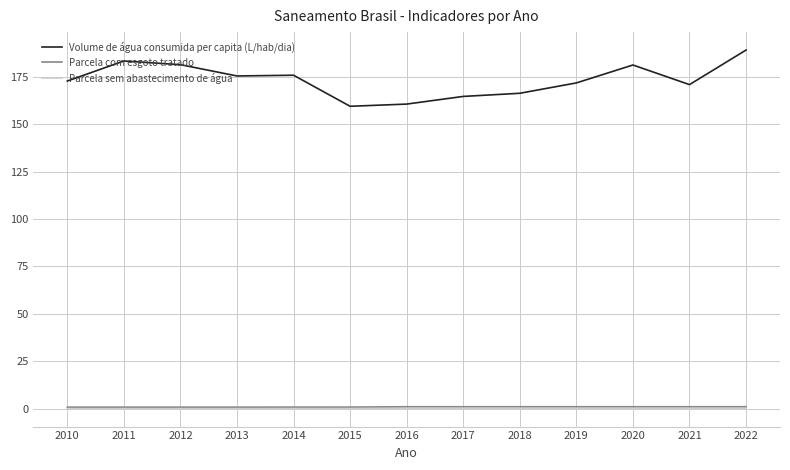

True or false: Parcela com esgoto tratado and Volume de água consumida per capita (L/hab/dia) intersect in this chart.

False